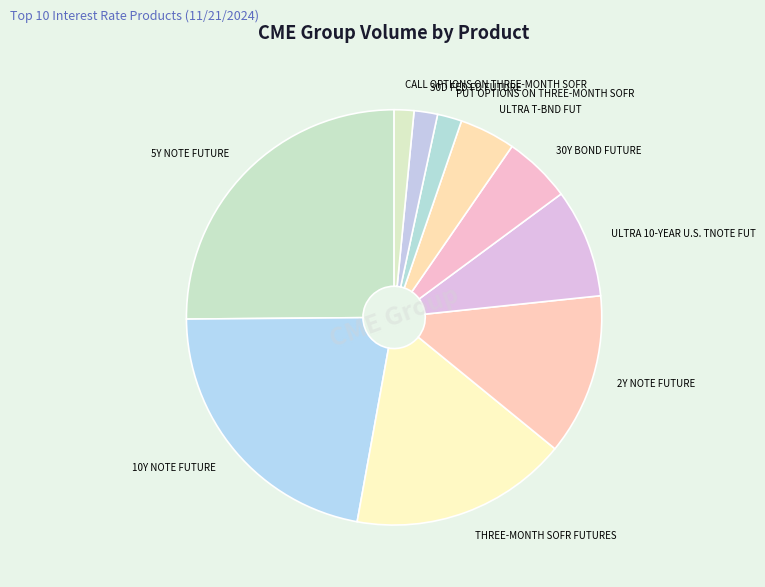

Is there a majority slice in this chart?

No